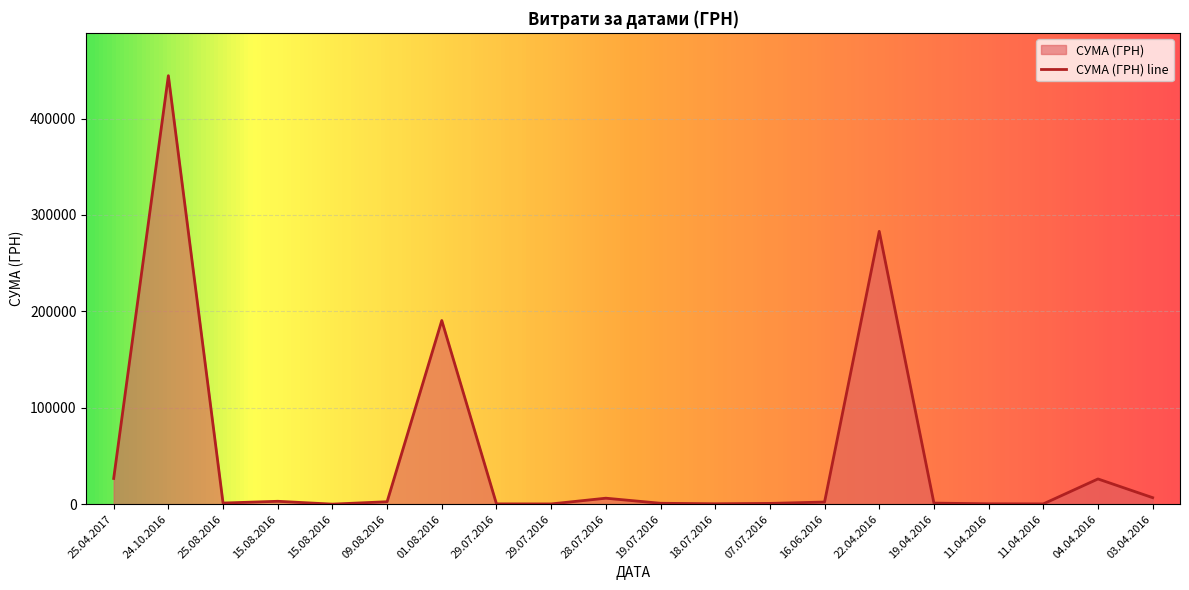

How many data points are above 2185?

9